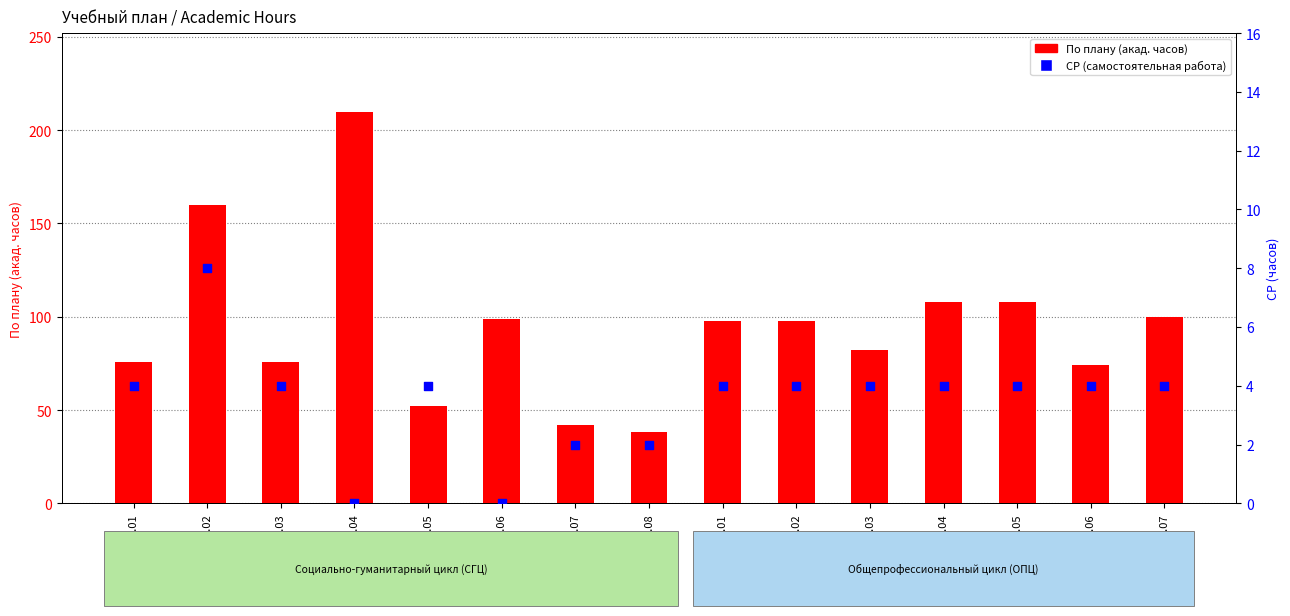

Which series reaches the minimum Y coordinate?

СР